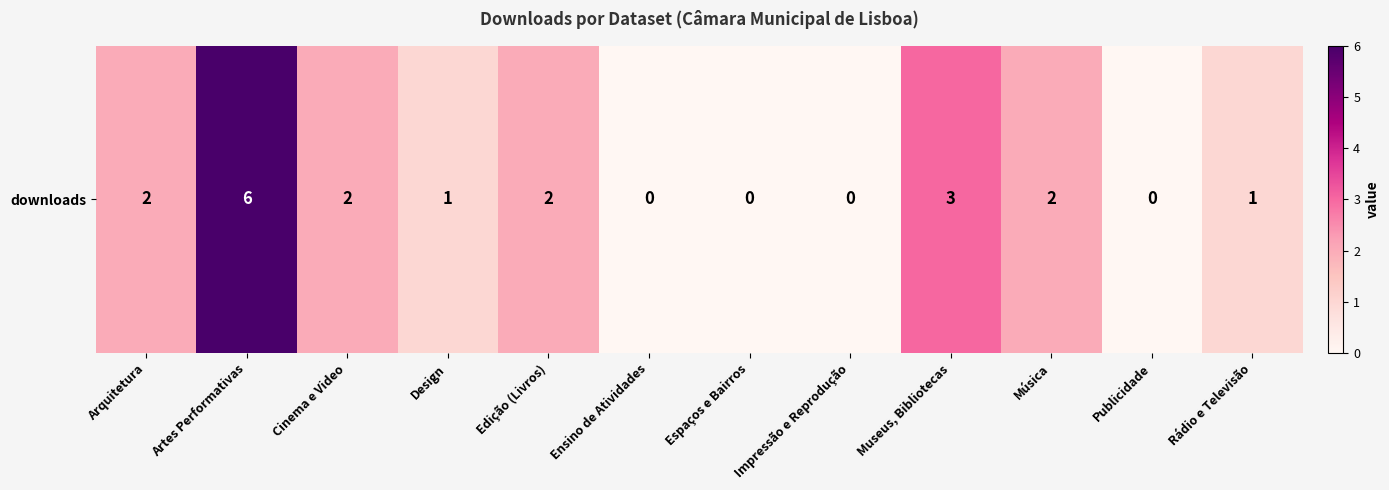

Between Rádio e Televisão and Edição (Livros), which is larger?

Edição (Livros)